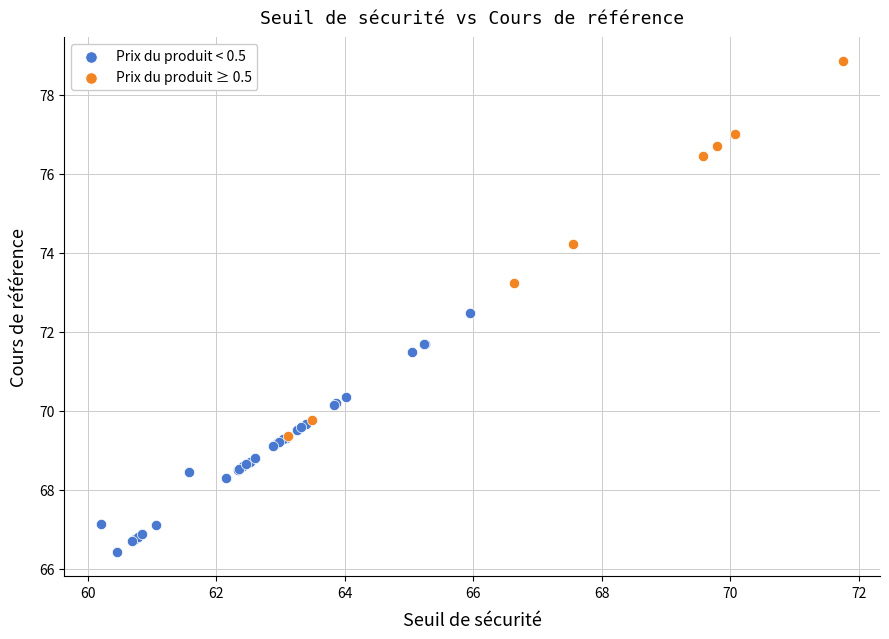

What are all the series names shown in the legend?

Prix du produit < 0.5, Prix du produit ≥ 0.5